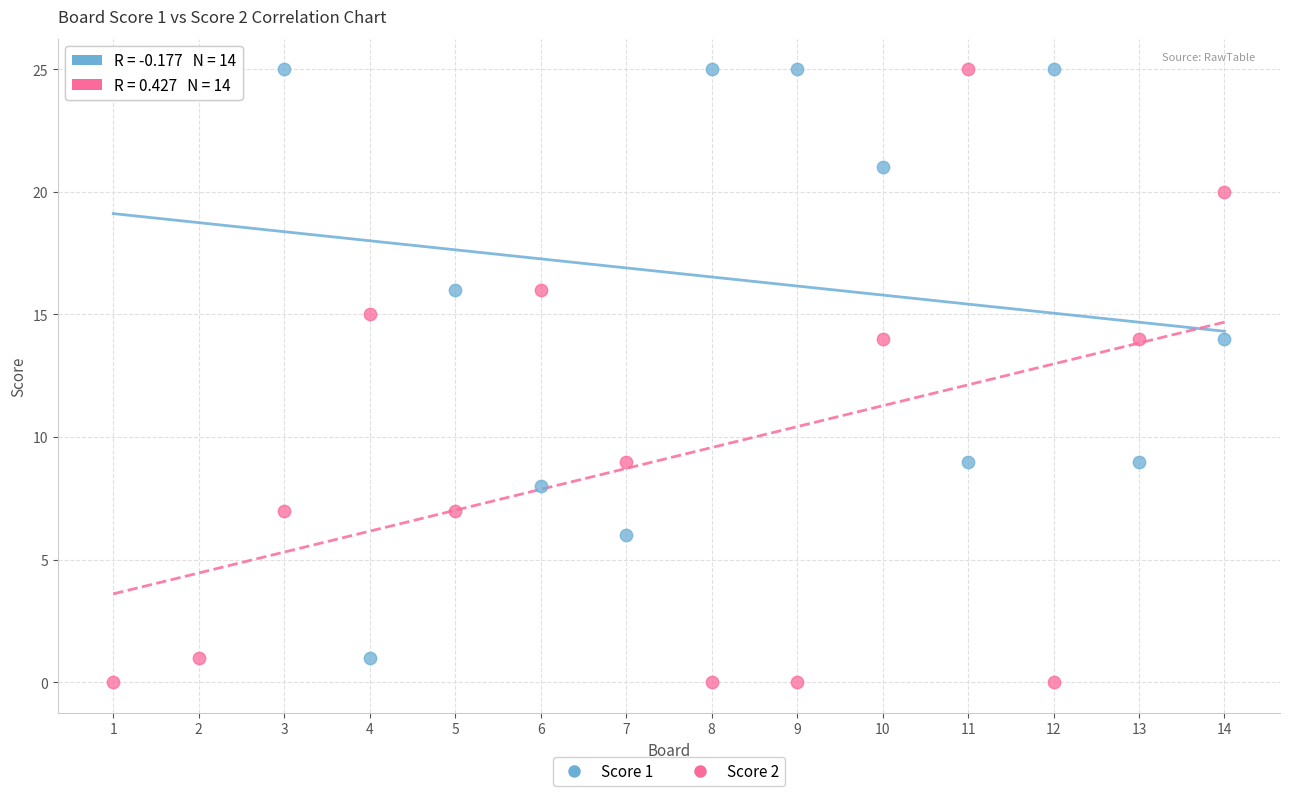

Which series reaches the minimum Y coordinate?

Score 2